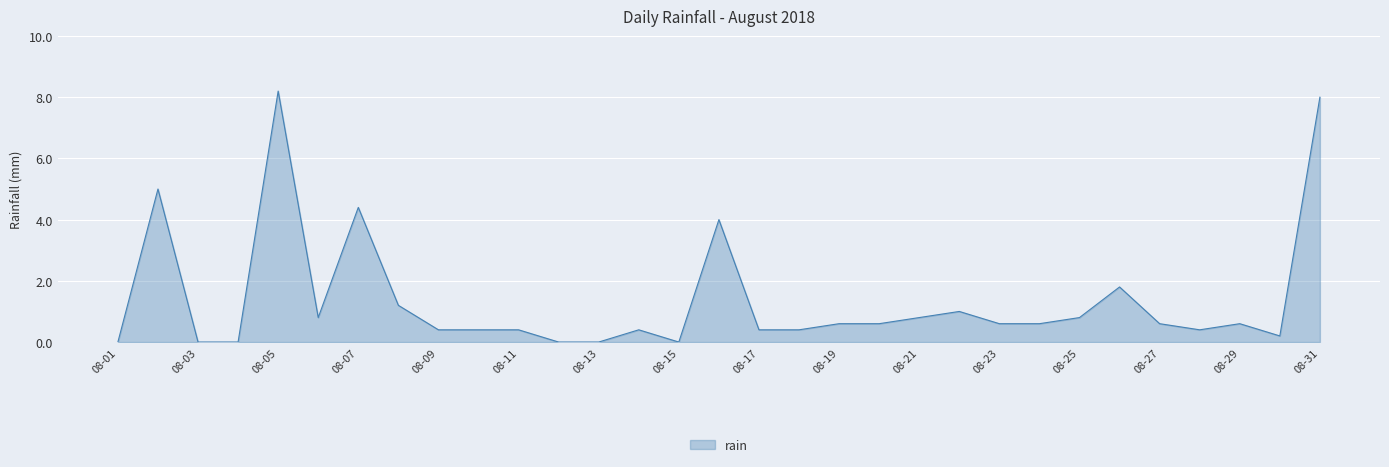

What is the difference between the maximum and minimum values?

8.2